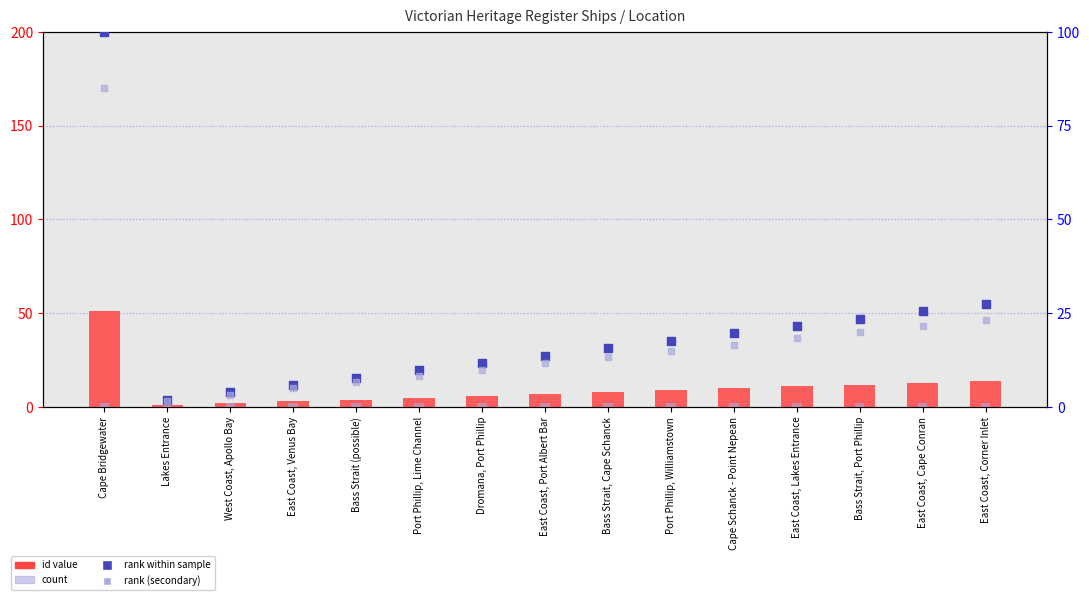

Which series contains the lowest Y value?

id value